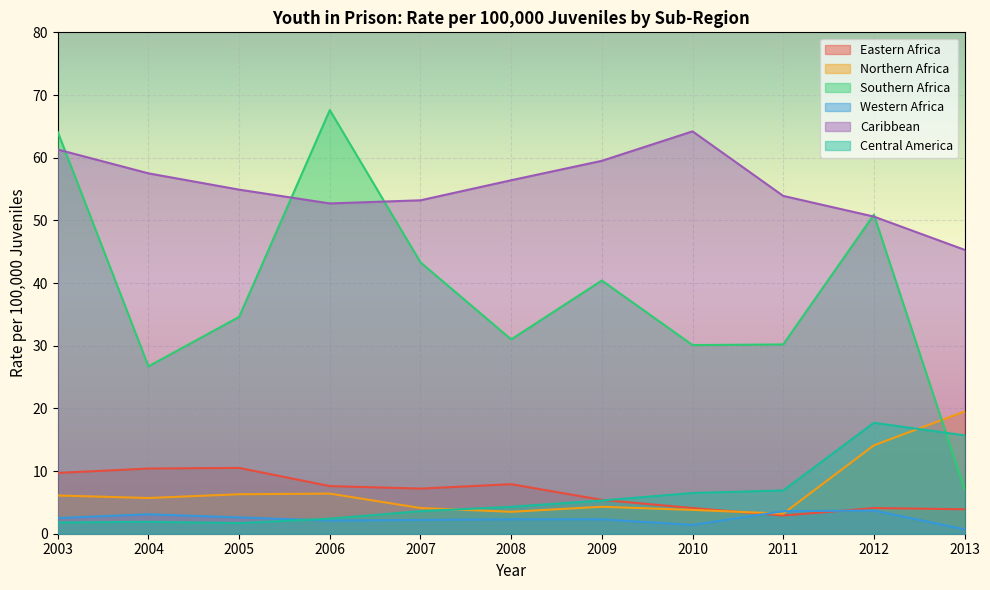

True or false: Northern Africa has more than 0 points higher than both neighbors.

True